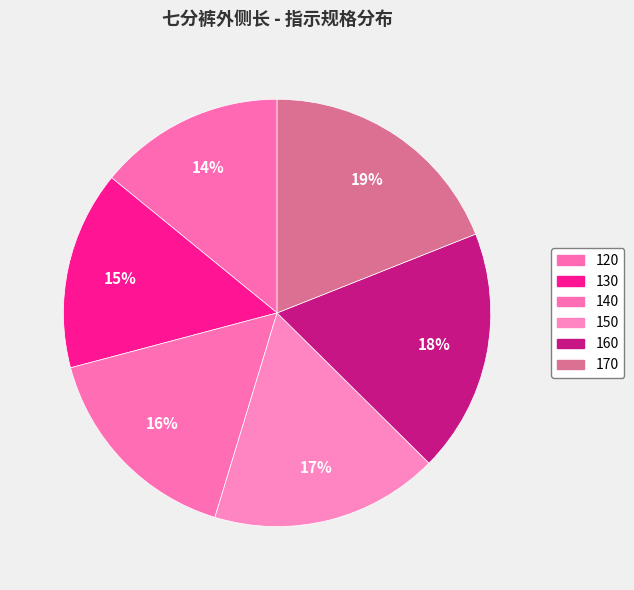

To the nearest percent, what percentage of the pie is 120?

14%